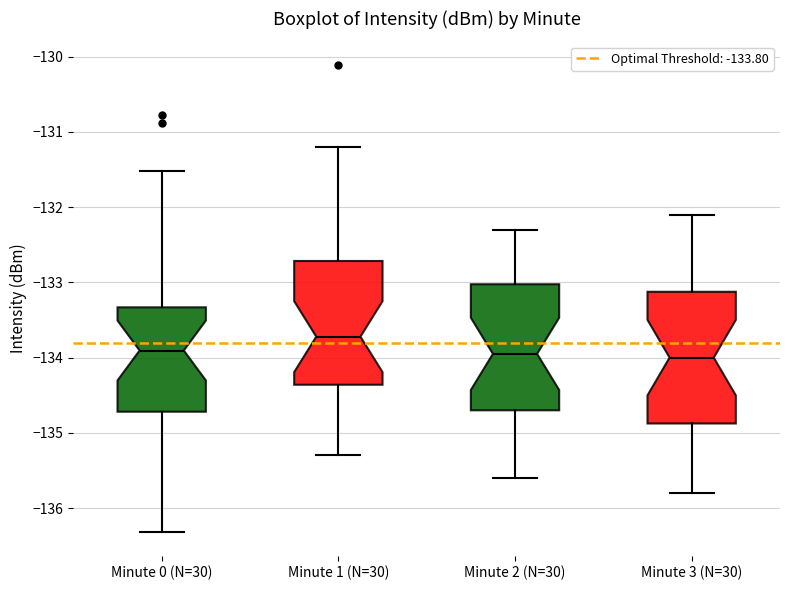

Reading left to right, read every box against the y-axis: the position of its median line, the range the box covers, and the ends of its whiskers. The values are not printed on the chart, so give them approximately, as read against the axis.

Minute 0 (N=30): median -133.9, box -134.7 to -133.3, whiskers -136.3 to -131.5
Minute 1 (N=30): median -133.7, box -134.4 to -132.7, whiskers -135.3 to -131.2
Minute 2 (N=30): median -133.9, box -134.7 to -133.0, whiskers -135.6 to -132.3
Minute 3 (N=30): median -134.0, box -134.9 to -133.1, whiskers -135.8 to -132.1